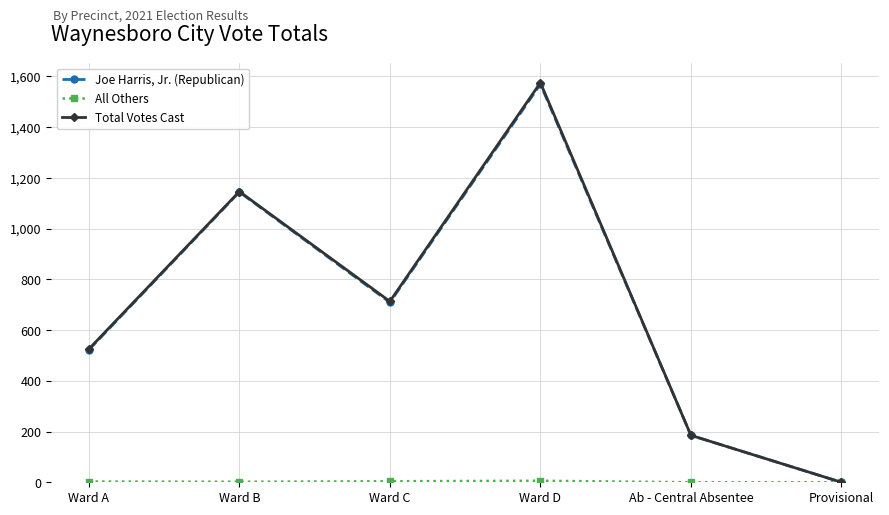

Where is Joe Harris, Jr. (Republican) nearest to the value 784?

Ward C